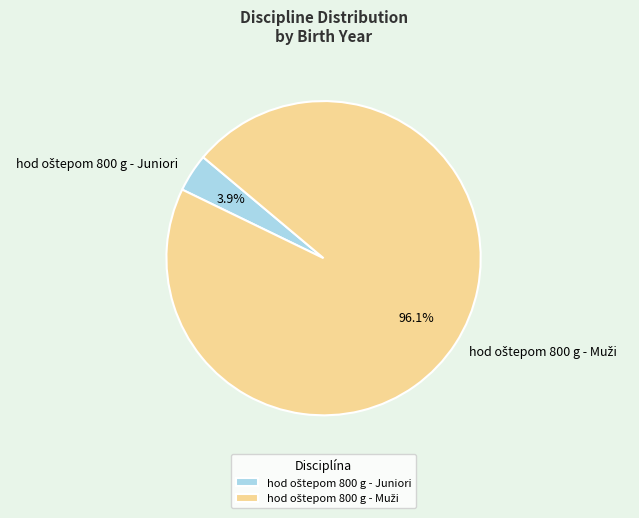

To the nearest percent, what is the difference between the largest and smallest slice percentages?

92%